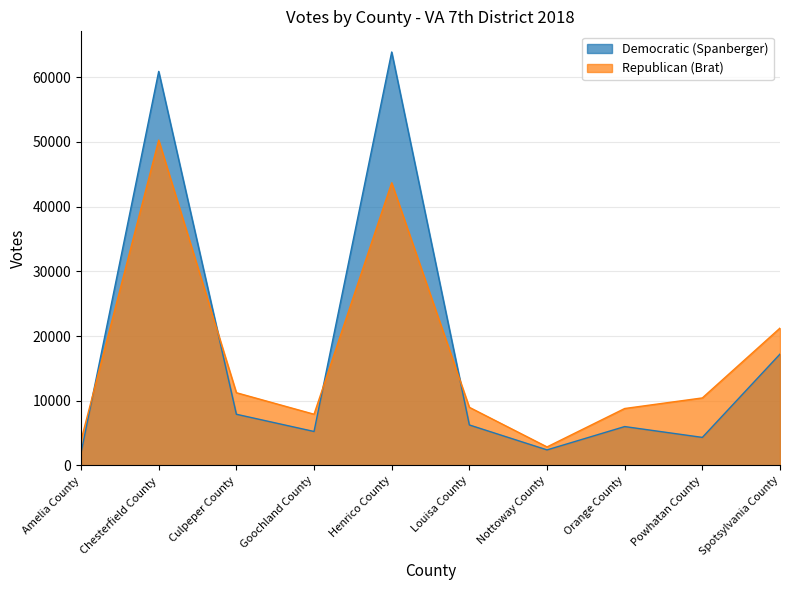

Where is the first local minimum for Democratic (Spanberger)?

Goochland County